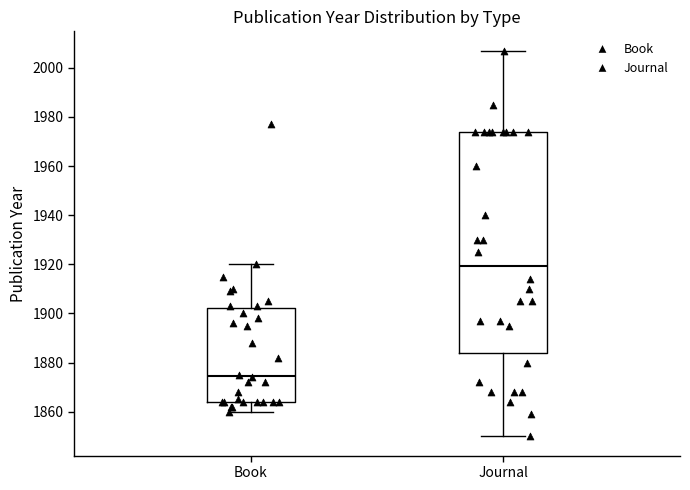

Which box has the highest median line?

Journal